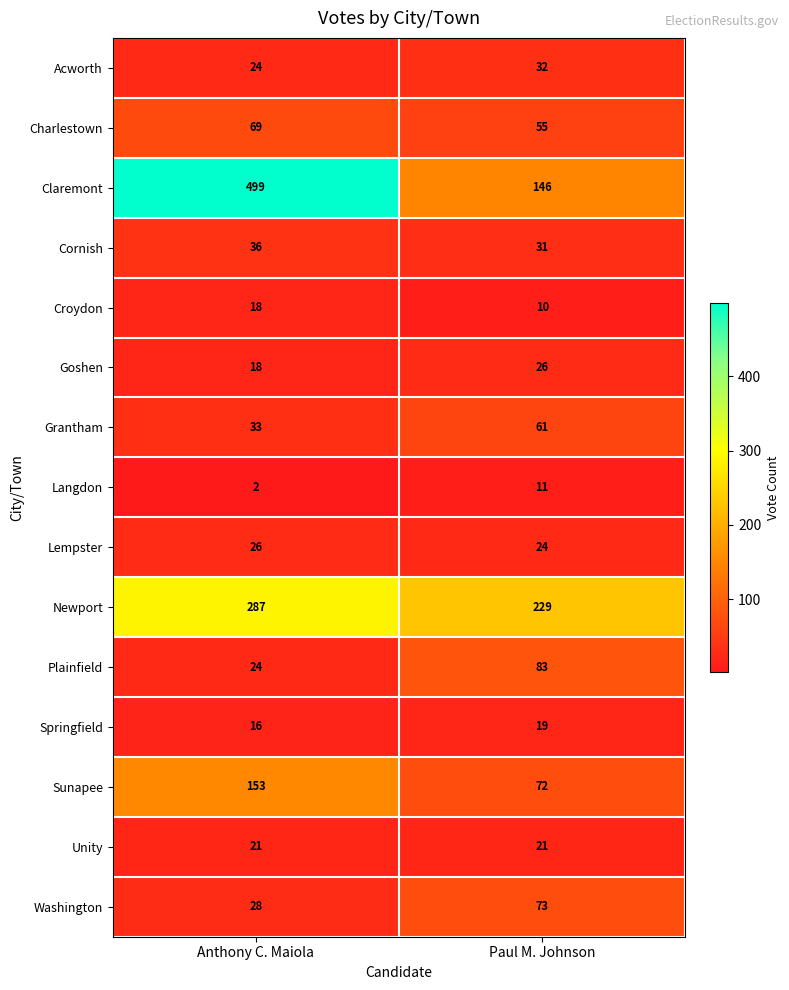

True or false: Croydon has a value of 18 at Anthony C. Maiola.

True